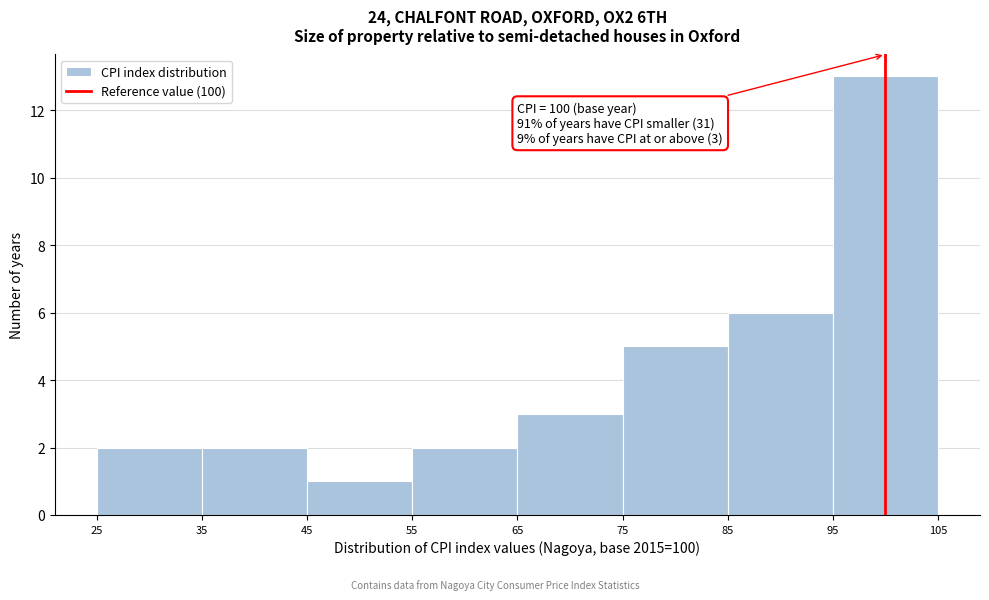

Which range on the x-axis has the tallest bar?

95 to 105